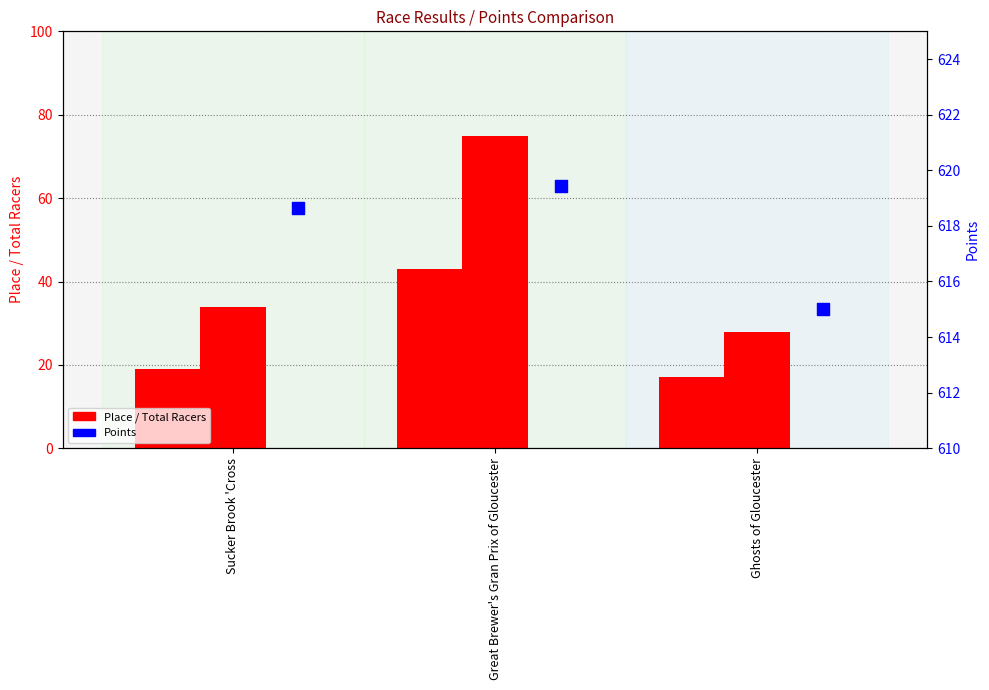

Which series contains the lowest Y value?

Place